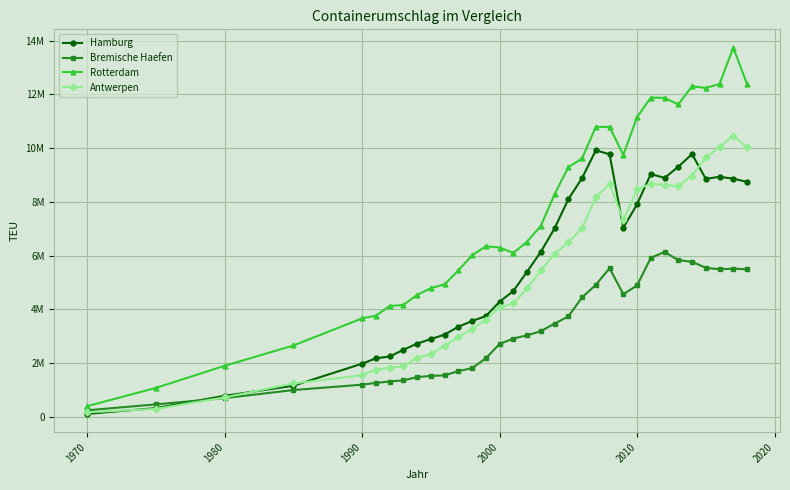

After their last crossing, which series has the higher values: Antwerpen or Hamburg?

Antwerpen